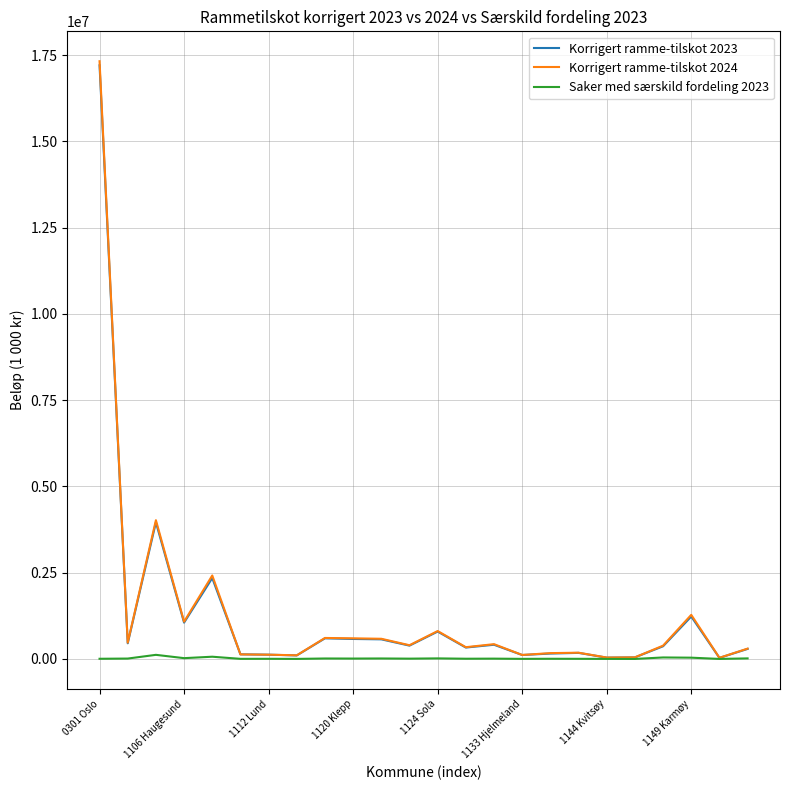

What is the maximum value shown in the chart?

17323404